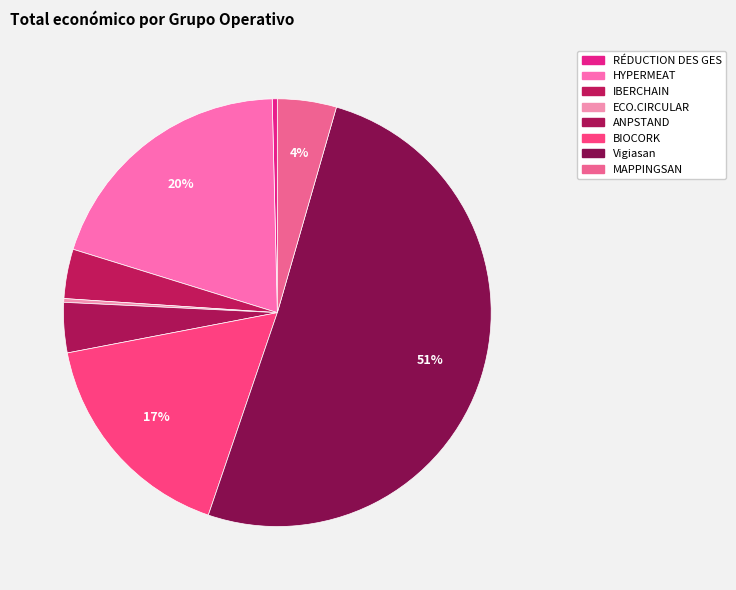

Between RÉDUCTION DES GES and ECO.CIRCULAR, which is larger?

RÉDUCTION DES GES